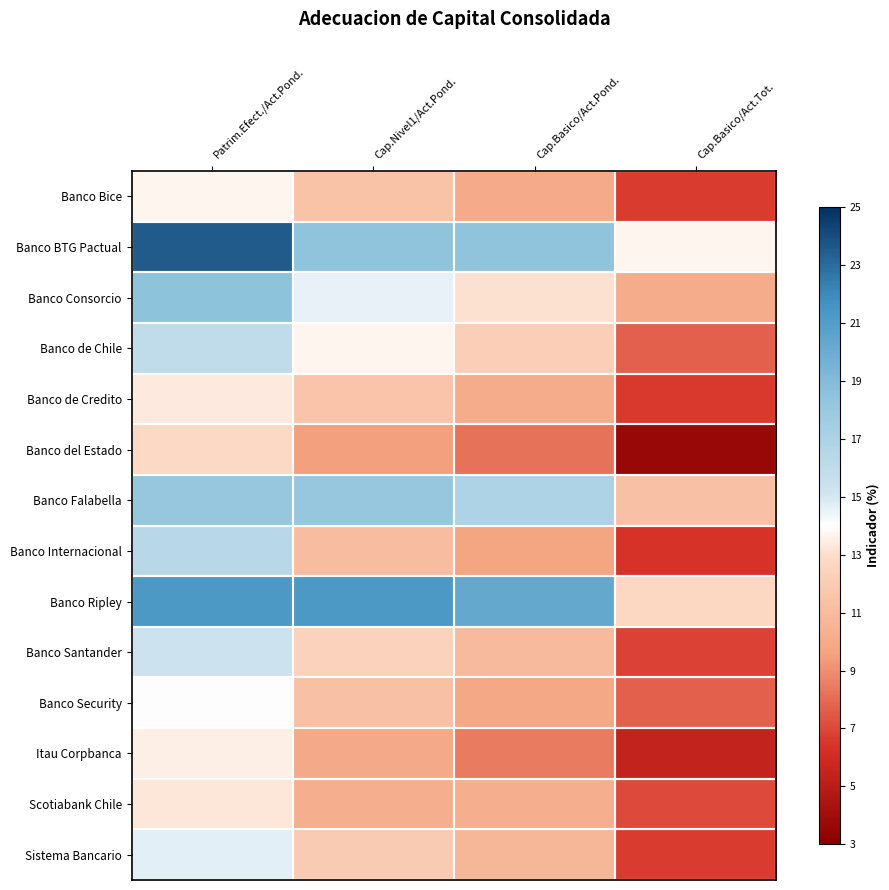

Reading left to right, transcribe all the data shown in this chart.

Banco Bice: Patrim.Efect./Act.Pond.=13.7	Cap.Nivel1/Act.Pond.=11.4	Cap.Basico/Act.Pond.=10.0	Cap.Basico/Act.Tot.=6.7
Banco BTG Pactual: Patrim.Efect./Act.Pond.=23.5	Cap.Nivel1/Act.Pond.=18.4	Cap.Basico/Act.Pond.=18.4	Cap.Basico/Act.Tot.=13.7
Banco Consorcio: Patrim.Efect./Act.Pond.=18.5	Cap.Nivel1/Act.Pond.=14.6	Cap.Basico/Act.Pond.=13.1	Cap.Basico/Act.Tot.=10.1
Banco de Chile: Patrim.Efect./Act.Pond.=16.0	Cap.Nivel1/Act.Pond.=13.7	Cap.Basico/Act.Pond.=12.2	Cap.Basico/Act.Tot.=7.6
Banco de Credito: Patrim.Efect./Act.Pond.=13.4	Cap.Nivel1/Act.Pond.=11.6	Cap.Basico/Act.Pond.=10.1	Cap.Basico/Act.Tot.=6.6
Banco del Estado: Patrim.Efect./Act.Pond.=12.8	Cap.Nivel1/Act.Pond.=9.5	Cap.Basico/Act.Pond.=8.2	Cap.Basico/Act.Tot.=3.7
Banco Falabella: Patrim.Efect./Act.Pond.=18.1	Cap.Nivel1/Act.Pond.=18.1	Cap.Basico/Act.Pond.=16.9	Cap.Basico/Act.Tot.=11.4
Banco Internacional: Patrim.Efect./Act.Pond.=16.4	Cap.Nivel1/Act.Pond.=11.2	Cap.Basico/Act.Pond.=9.7	Cap.Basico/Act.Tot.=6.4
Banco Ripley: Patrim.Efect./Act.Pond.=21.2	Cap.Nivel1/Act.Pond.=21.2	Cap.Basico/Act.Pond.=20.2	Cap.Basico/Act.Tot.=12.7
Banco Santander: Patrim.Efect./Act.Pond.=15.4	Cap.Nivel1/Act.Pond.=12.4	Cap.Basico/Act.Pond.=10.9	Cap.Basico/Act.Tot.=6.8
Banco Security: Patrim.Efect./Act.Pond.=14.1	Cap.Nivel1/Act.Pond.=11.3	Cap.Basico/Act.Pond.=9.8	Cap.Basico/Act.Tot.=7.7
Itau Corpbanca: Patrim.Efect./Act.Pond.=13.6	Cap.Nivel1/Act.Pond.=9.9	Cap.Basico/Act.Pond.=8.4	Cap.Basico/Act.Tot.=5.4
Scotiabank Chile: Patrim.Efect./Act.Pond.=13.2	Cap.Nivel1/Act.Pond.=10.3	Cap.Basico/Act.Pond.=10.3	Cap.Basico/Act.Tot.=7.1
Sistema Bancario: Patrim.Efect./Act.Pond.=14.7	Cap.Nivel1/Act.Pond.=12.0	Cap.Basico/Act.Pond.=10.7	Cap.Basico/Act.Tot.=6.6